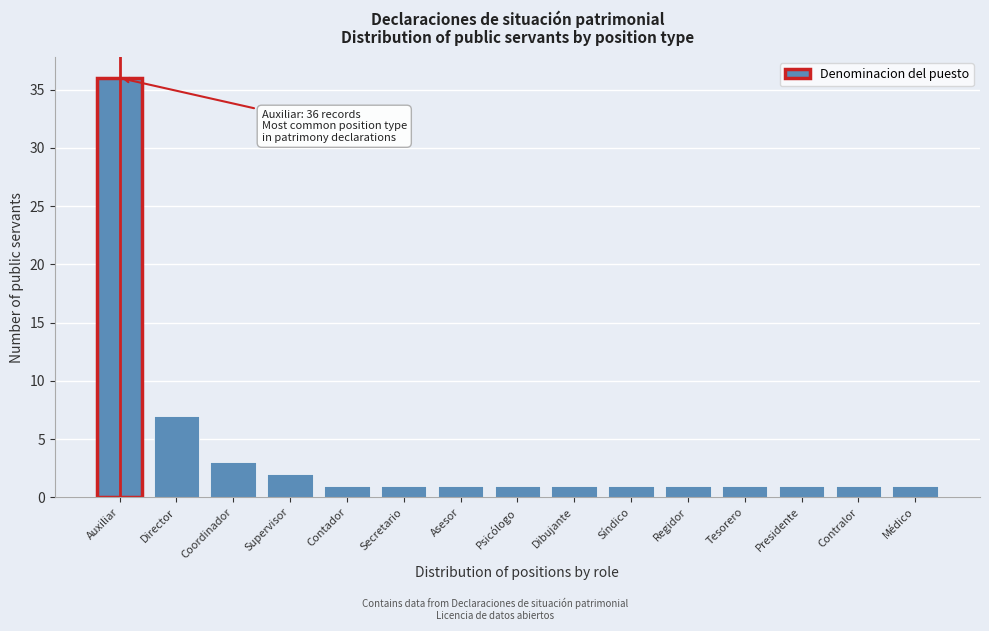

Reading left to right, what are all the values shown in this chart?

36	7	3	2	1	1	1	1	1	1	1	1	1	1	1